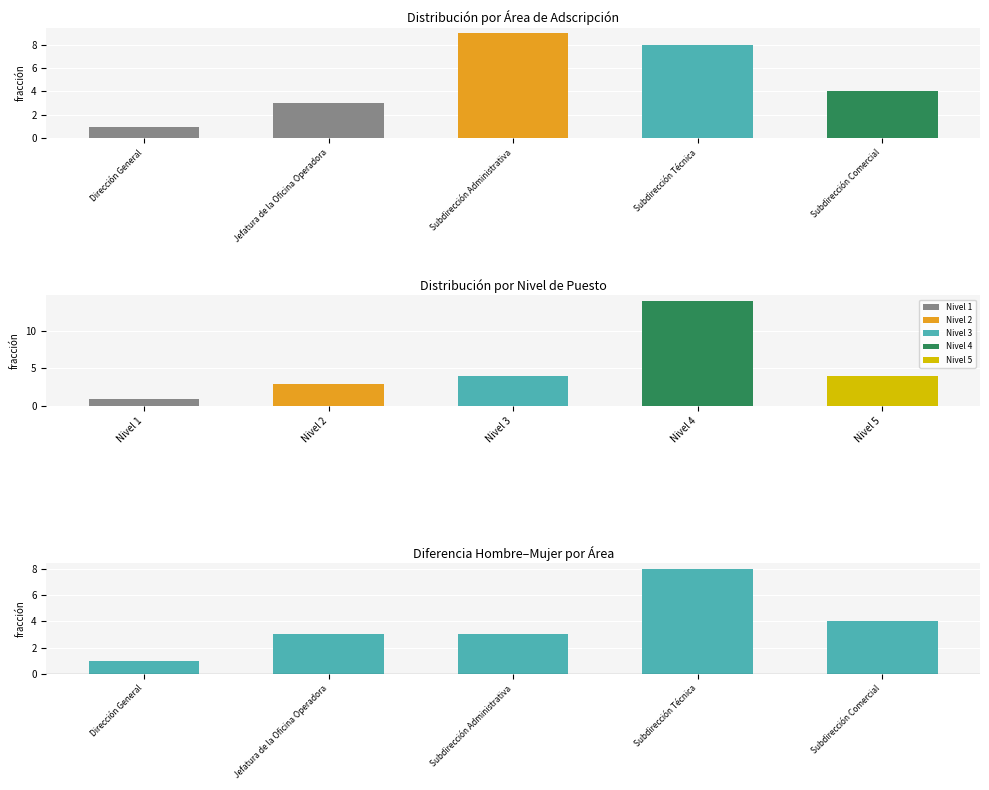

How many bars are there in total?

15